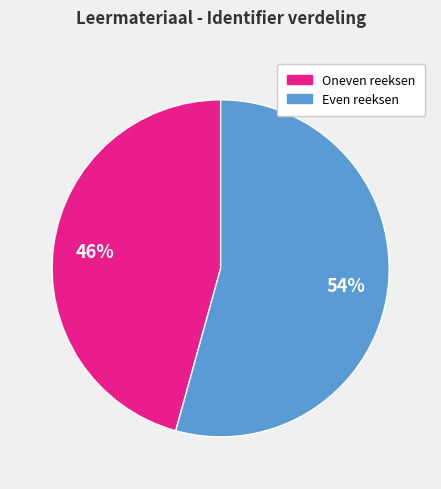

To the nearest percent, what is the average slice percentage?

50%